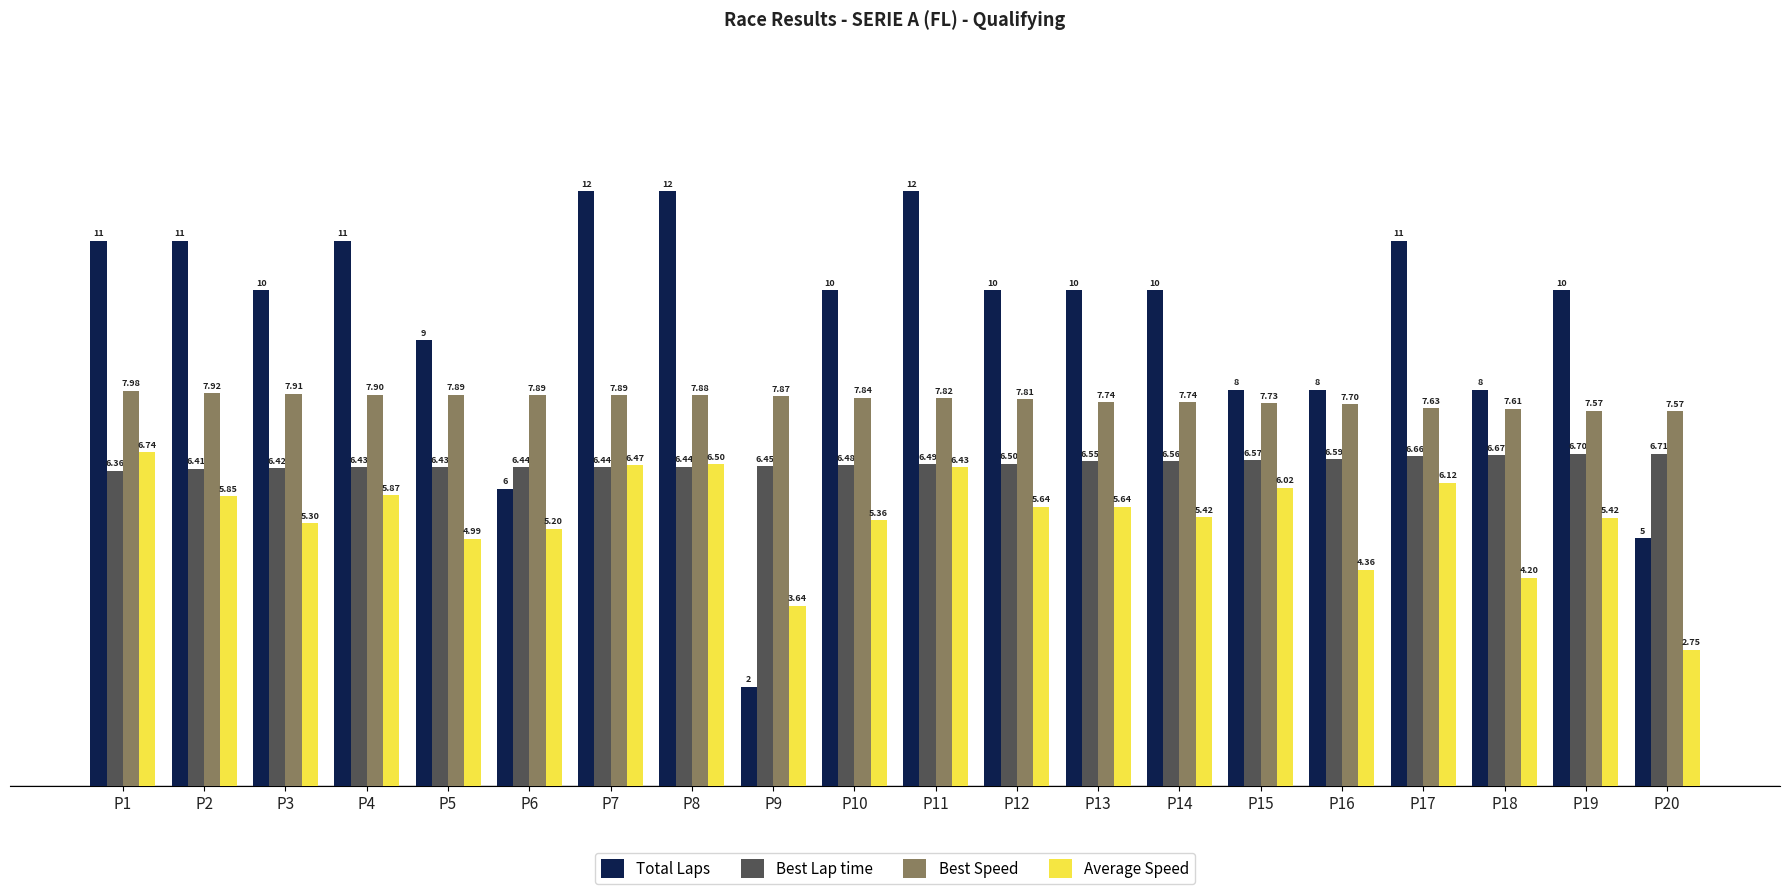

Is the value of Best Lap time at P6 greater than the value of Average Speed at P4?

Yes